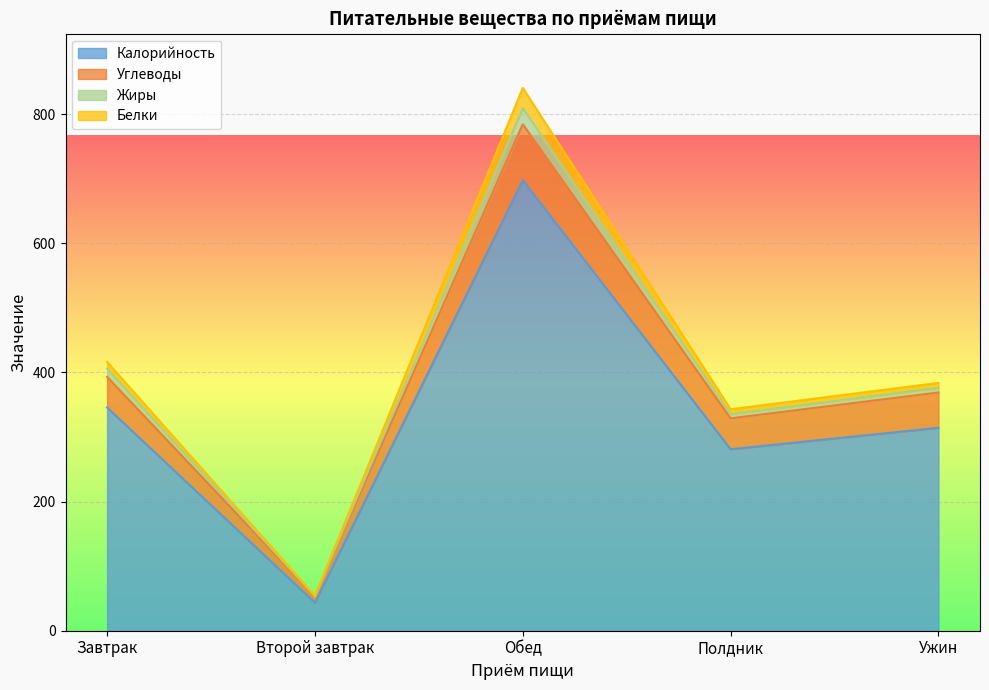

At which category is the sum across all series the highest?

Обед